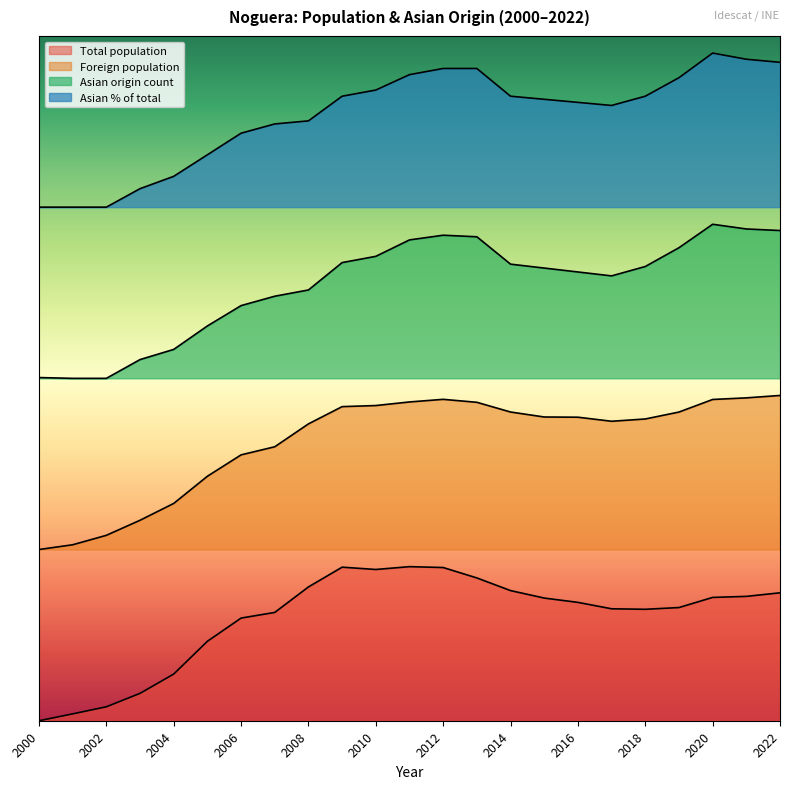

Which label corresponds to the smallest value in the chart?

2000